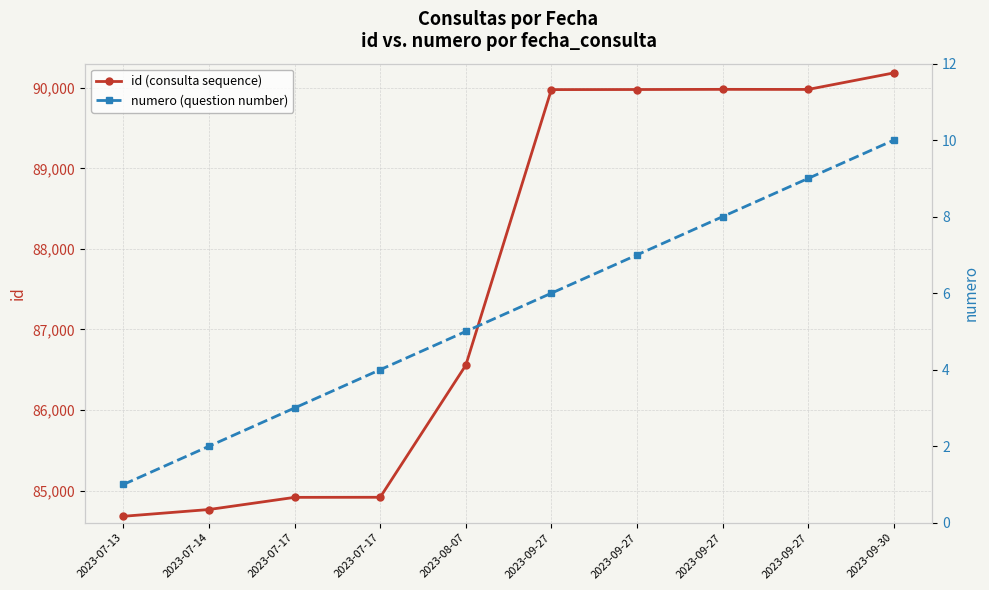

Where does the numero (question number) series first go above 6?

2023-09-27